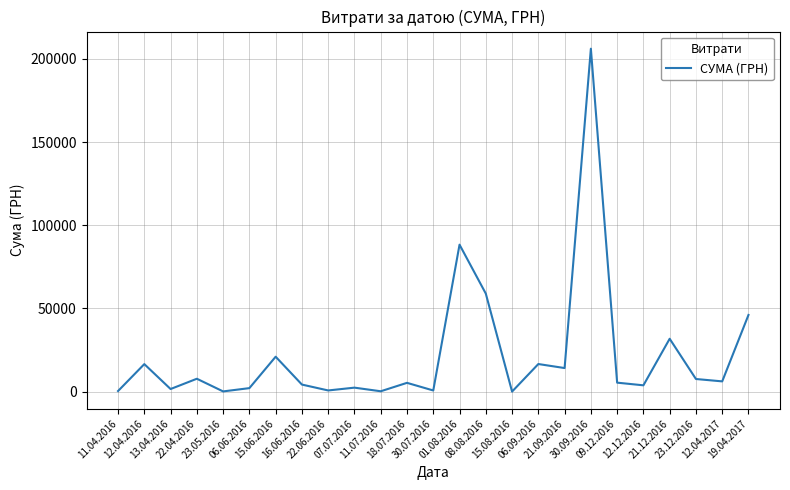

How many lines are shown in the chart?

1